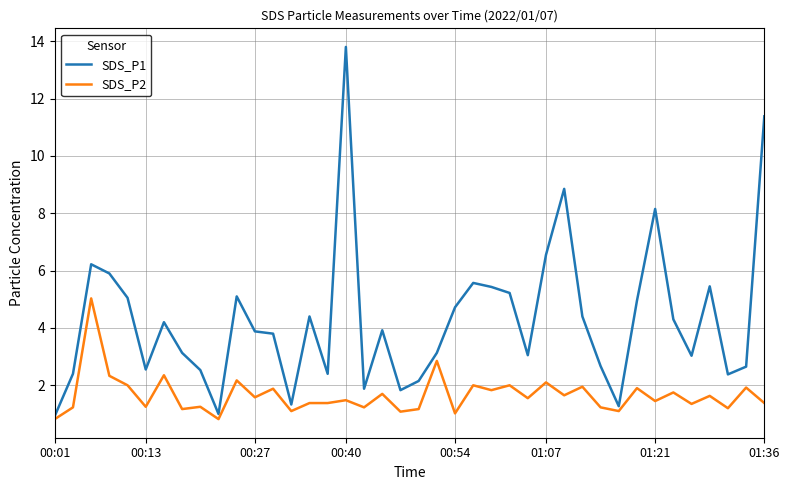

Which series has the largest total across all categories?

SDS_P1